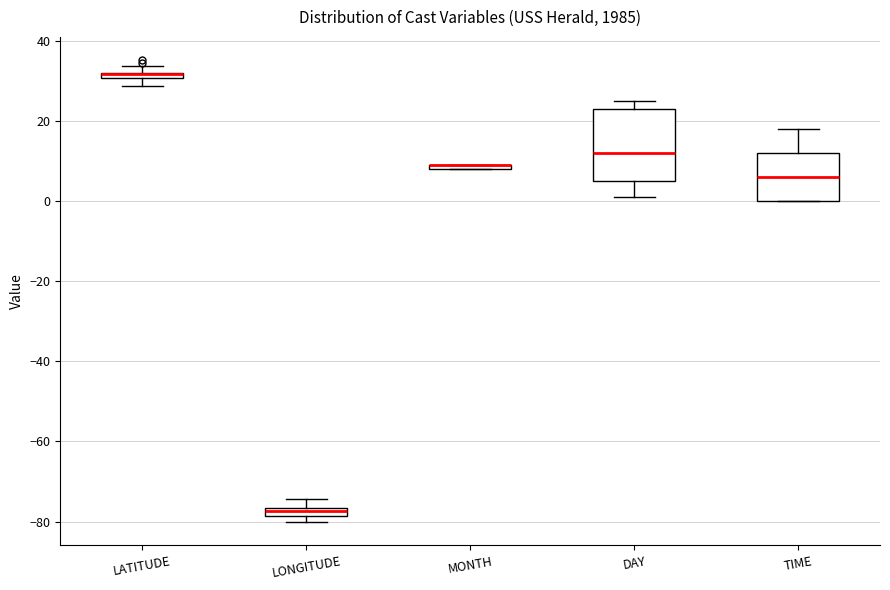

Where is the upper edge of the box for MONTH on the y-axis? The values are not printed on the chart, so give them approximately, as read against the axis.

10